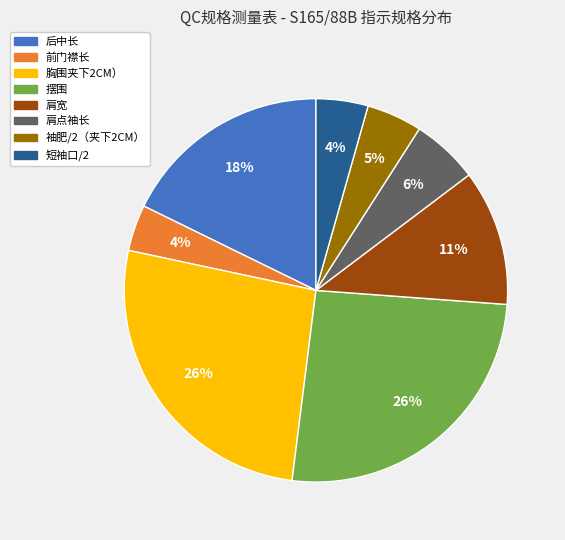

Is it true that 肩点袖长 is 1% of the pie?

False